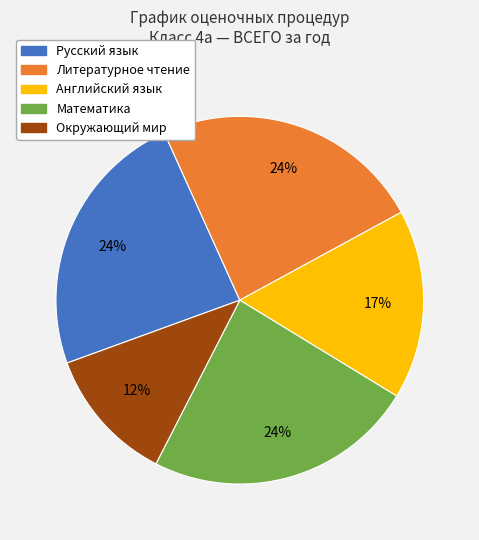

True or false: Литературное чтение accounts for 16% of the total.

False